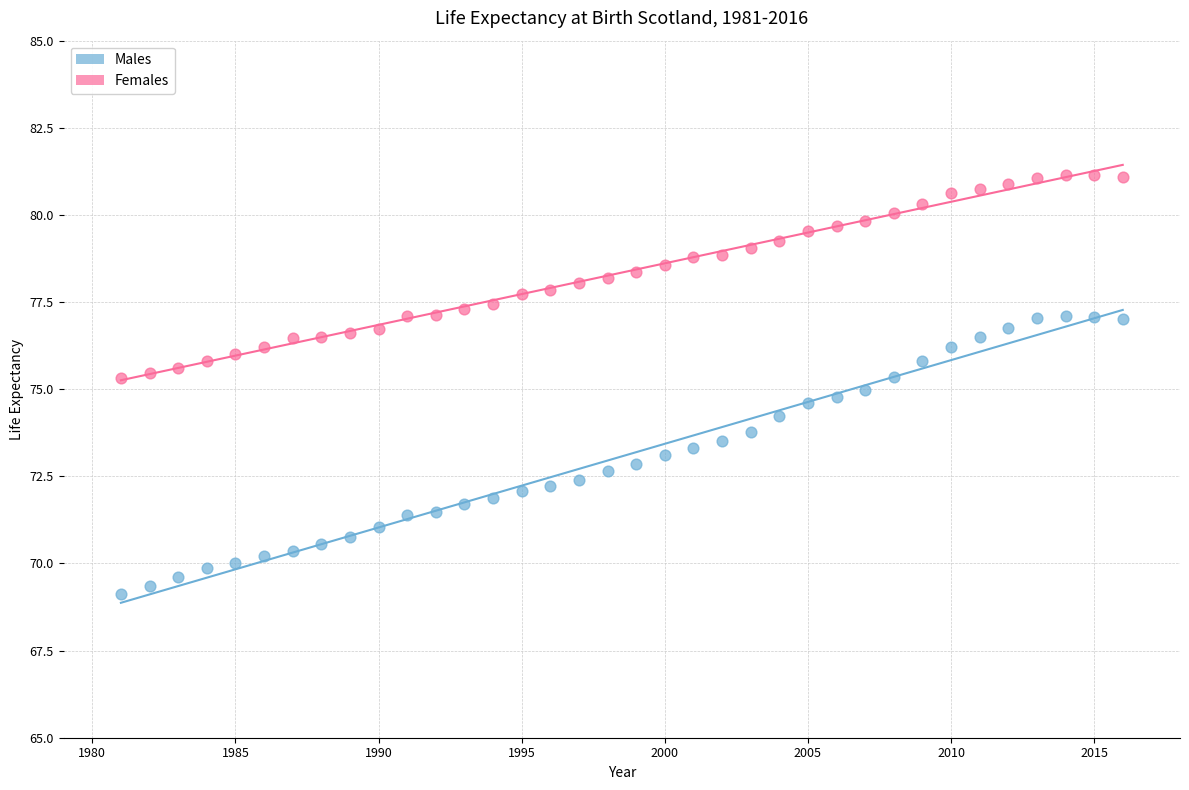

Across all data points, what is the range of X values (max minus min)?

35.0